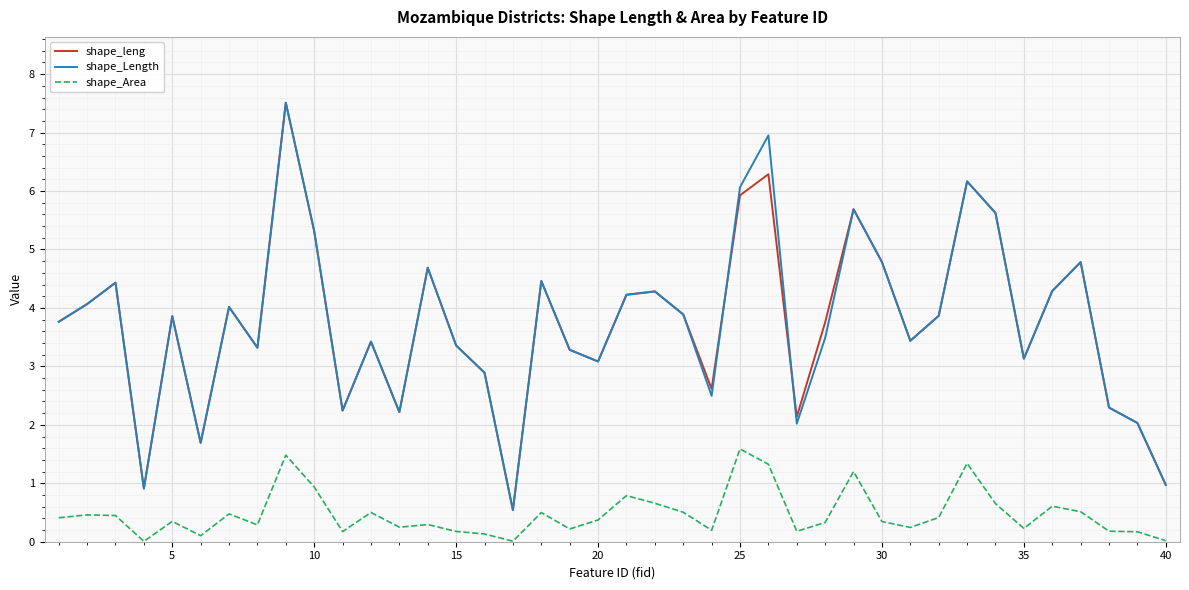

Does the chart display data point markers on the line(s)?

No